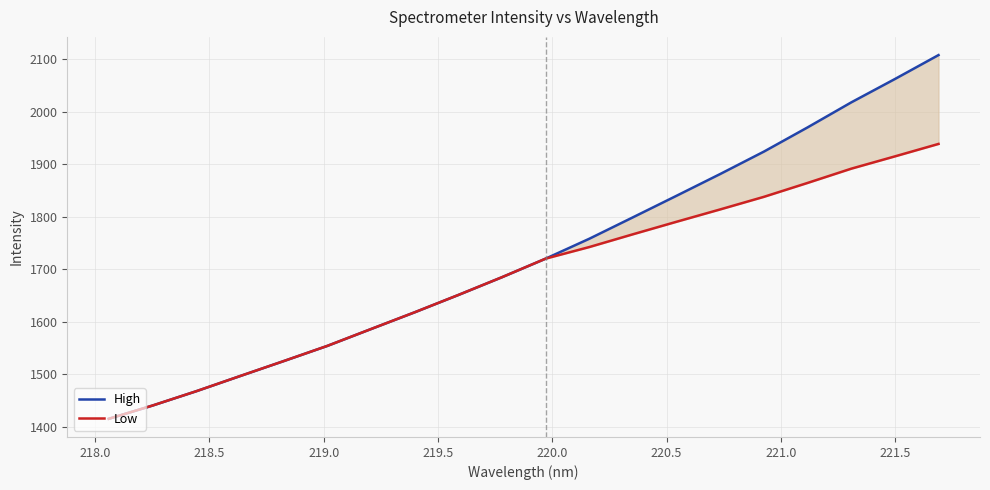

How many values in the Low series exceed 1720?

10